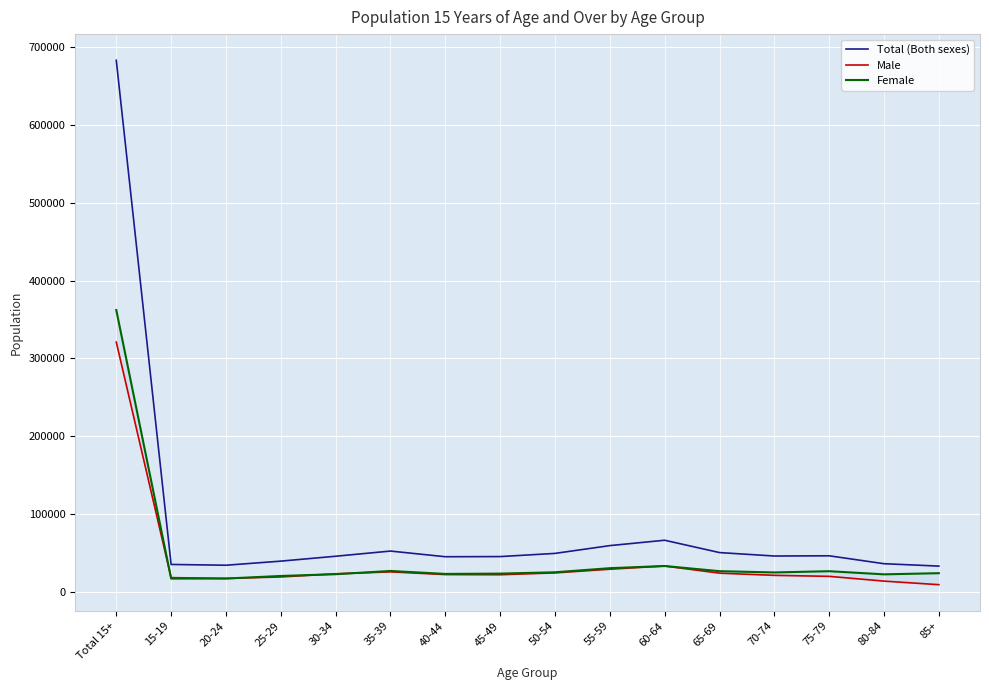

What is the value of the Total (Both sexes) point at the 16th from the left?

32990